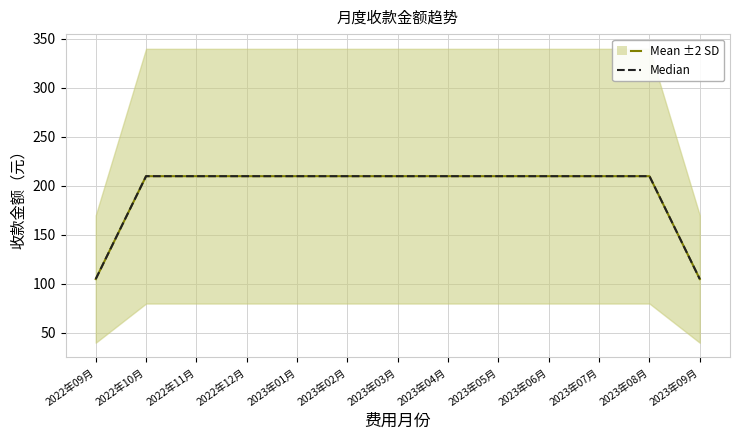

What is the lowest value of the Mean ±2 SD series?

105.0